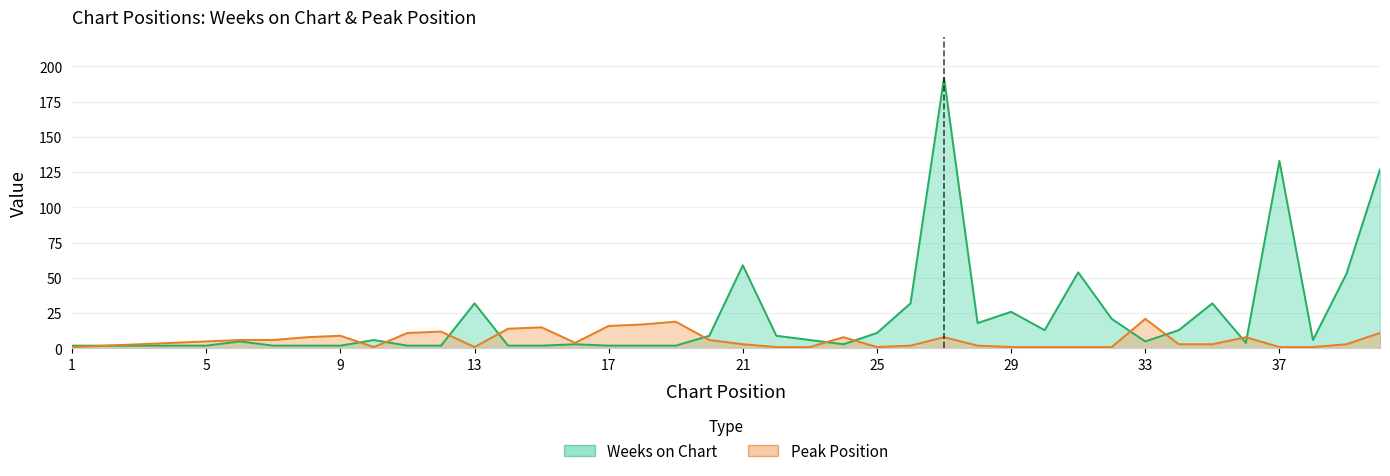

Read the Weeks on Chart value at 26, to the nearest 10.

30